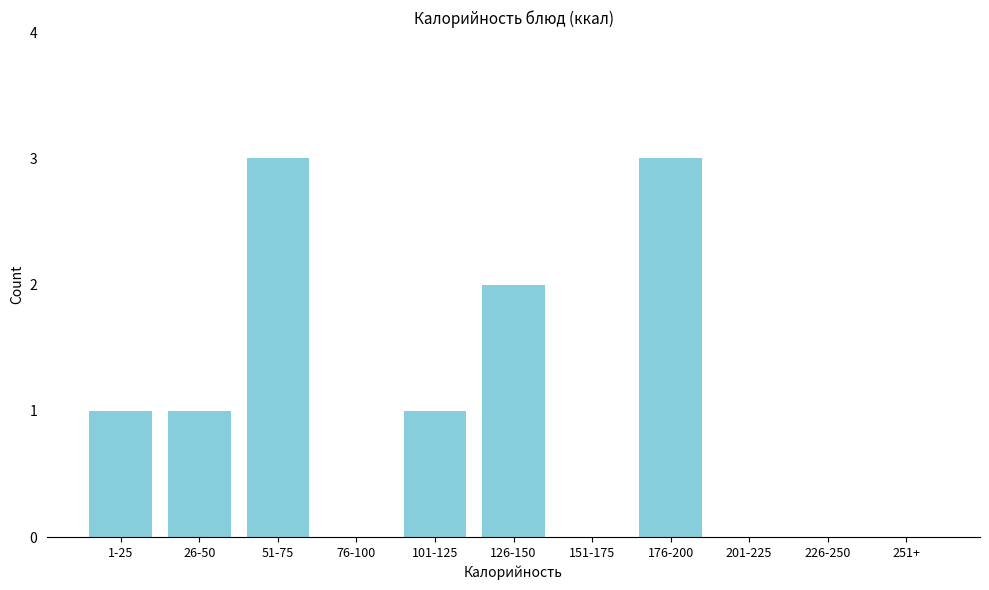

Reading left to right, extract all data points from this chart.

1-25=1	26-50=1	51-75=3	76-100=0	101-125=1	126-150=2	151-175=0	176-200=3	201-225=0	226-250=0	251+=0